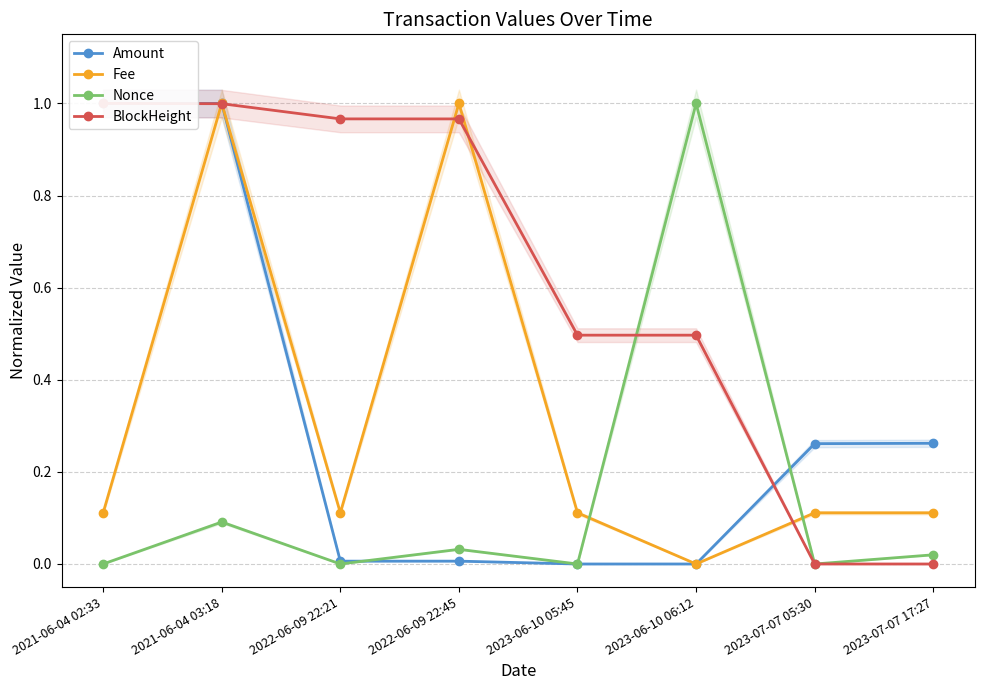

What is the value of the BlockHeight point at the 6th from the left?

0.5